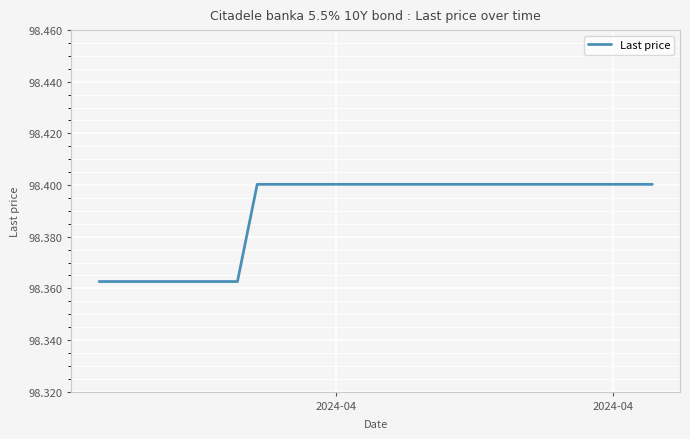

Is this an area chart (filled region under the line)?

No